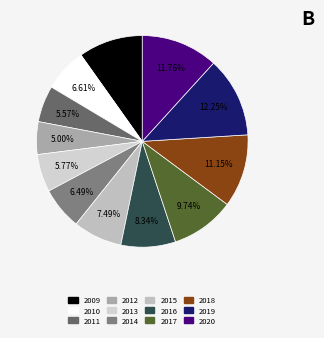

Which slice is the smallest?

2012